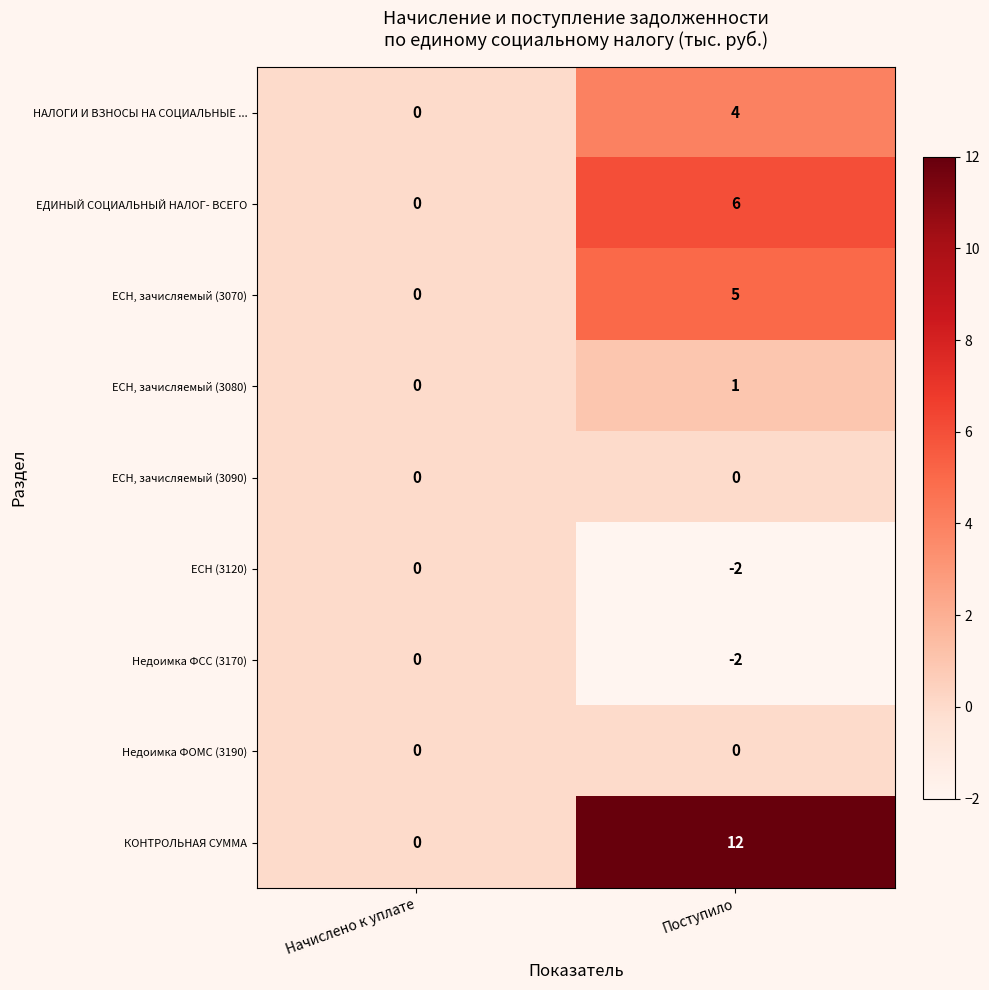

Which series has the largest range (max minus min)?

КОНТРОЛЬНАЯ СУММА